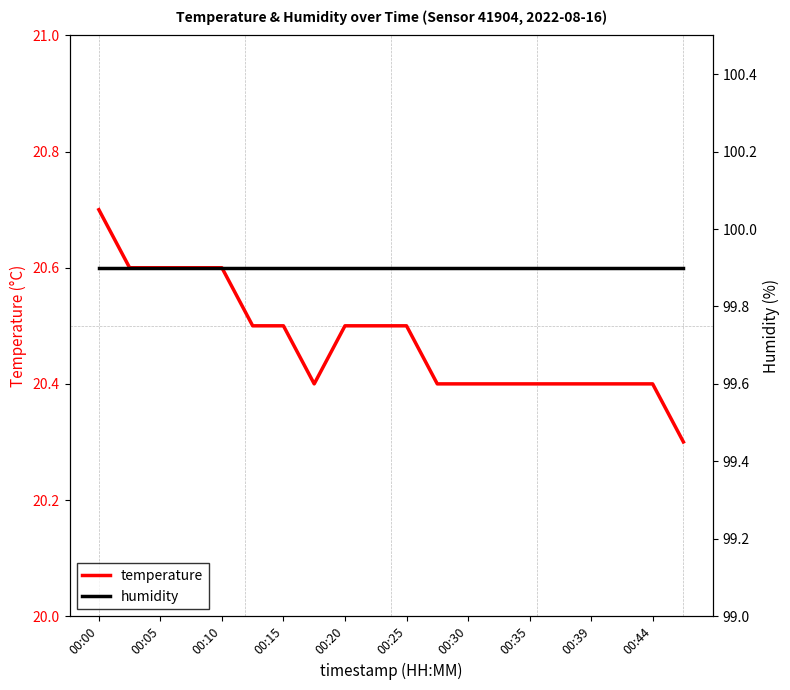

True or false: temperature and humidity cross at least once.

False